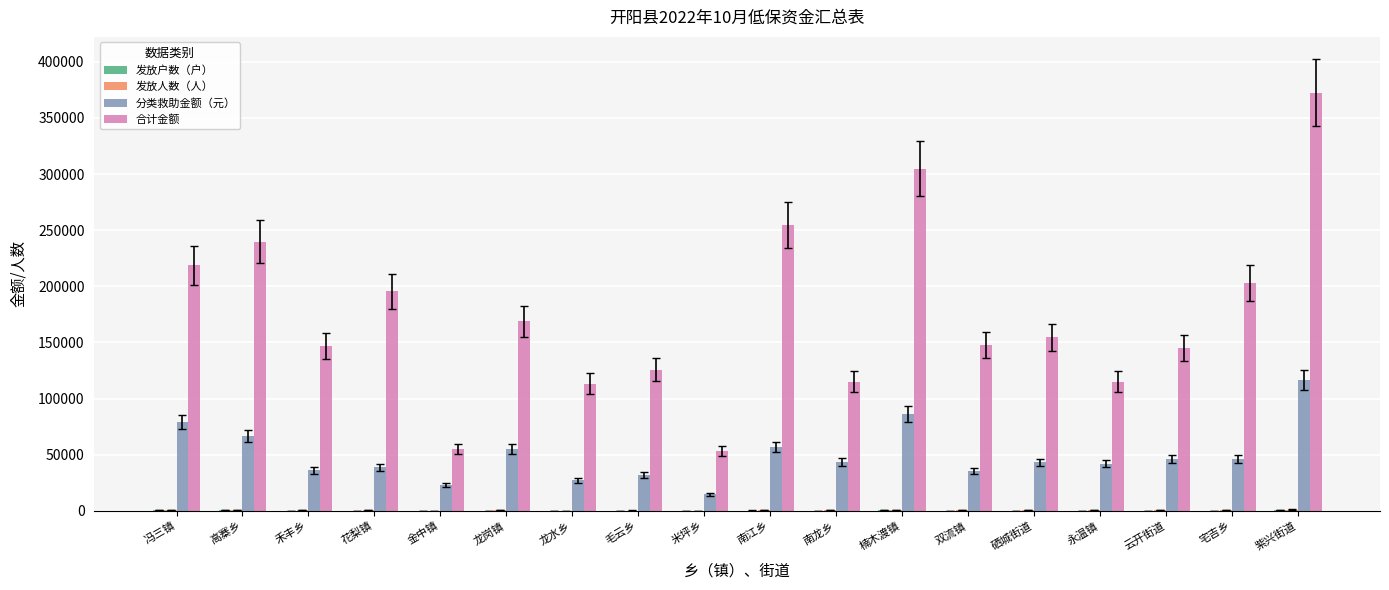

At which category is the sum across all series the highest?

紫兴街道